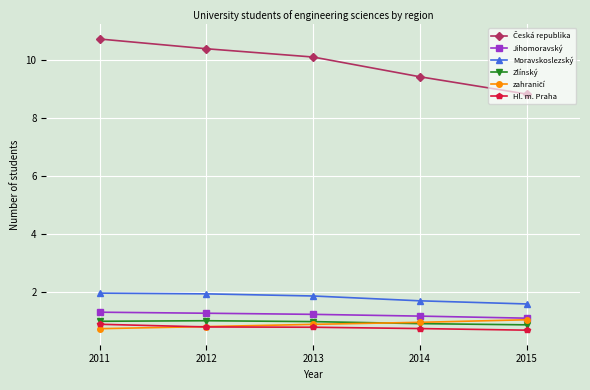

What is the smallest value displayed?

0.7